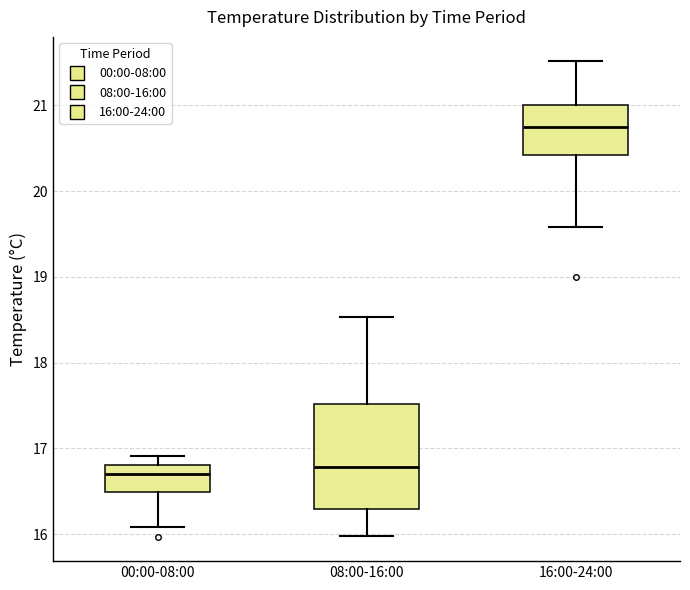

Reading left to right, transcribe this box plot: for each box, give where its median line is, the range the box spans, and where its two whiskers end, as read against the y-axis. The values are not printed on the chart, so give them approximately, as read against the axis.

00:00-08:00: median 16.7, box 16.5 to 16.8, whiskers 16.1 to 16.9
08:00-16:00: median 16.8, box 16.3 to 17.5, whiskers 16.0 to 18.5
16:00-24:00: median 20.7, box 20.4 to 21.0, whiskers 19.6 to 21.5